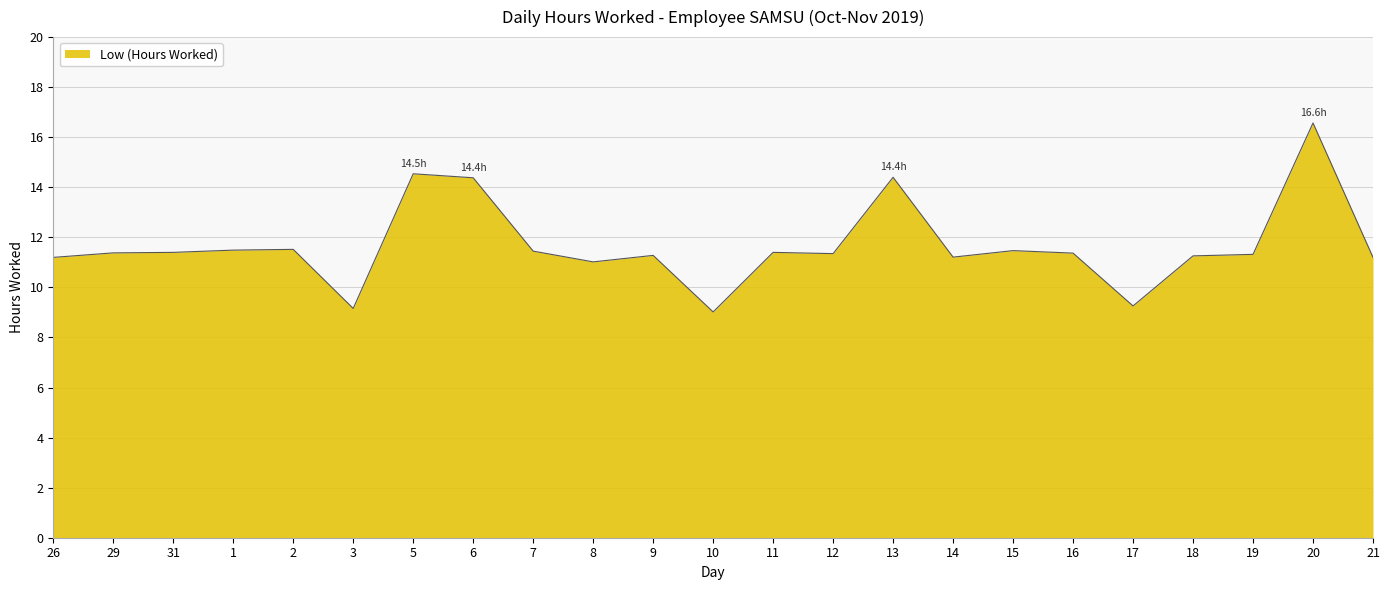

How many lines are shown in the chart?

1